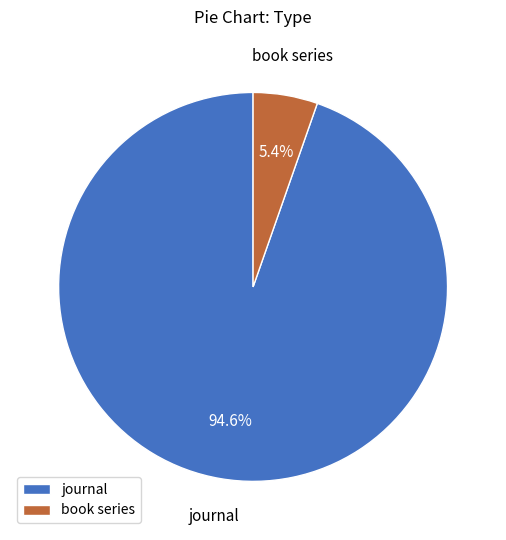

Rank the categories by value from highest to lowest.

journal, book series